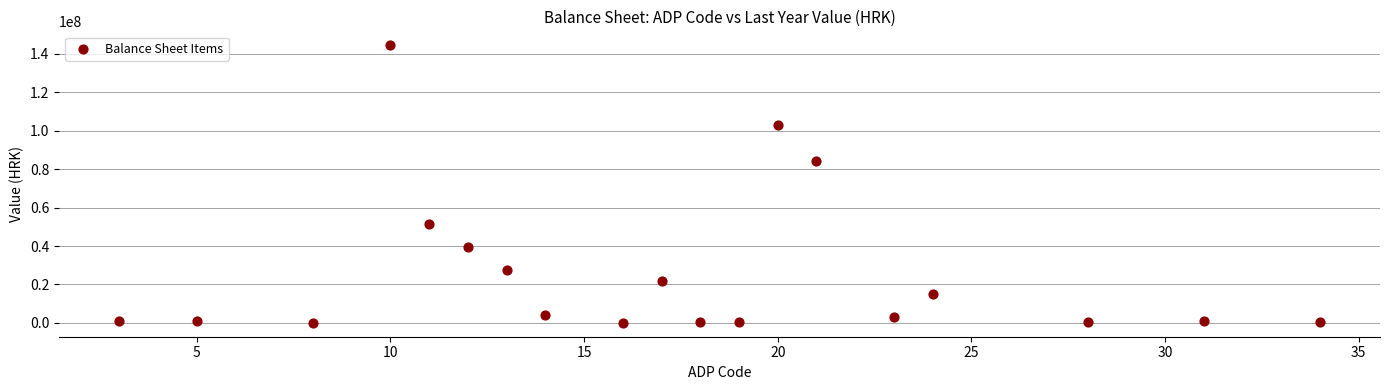

What Y value in the scatter plot is closest to 72299790?

84164674